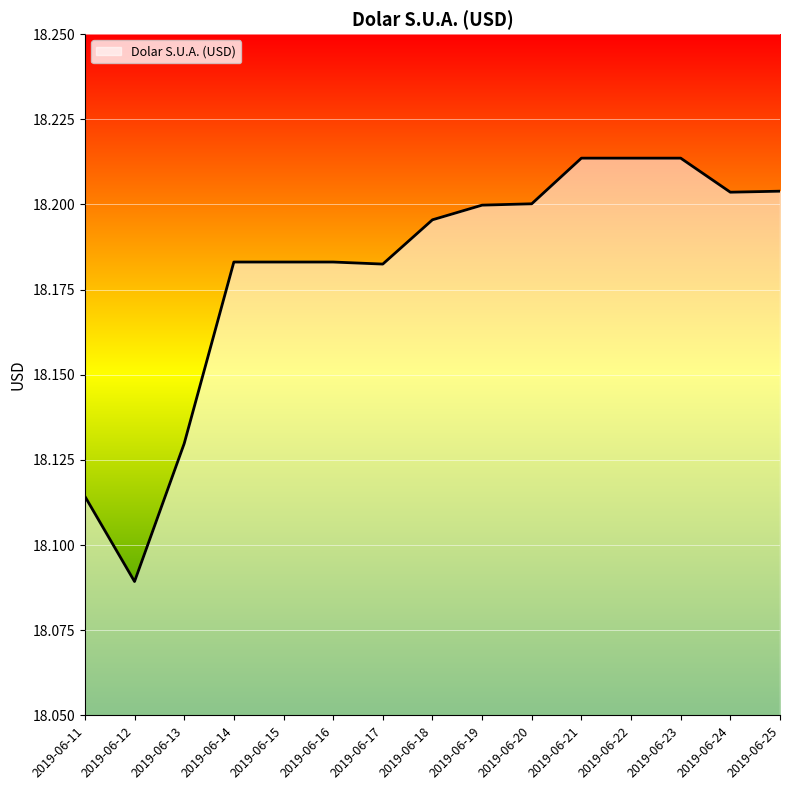

Between 2019-06-13 and 2019-06-21, which is larger?

2019-06-21